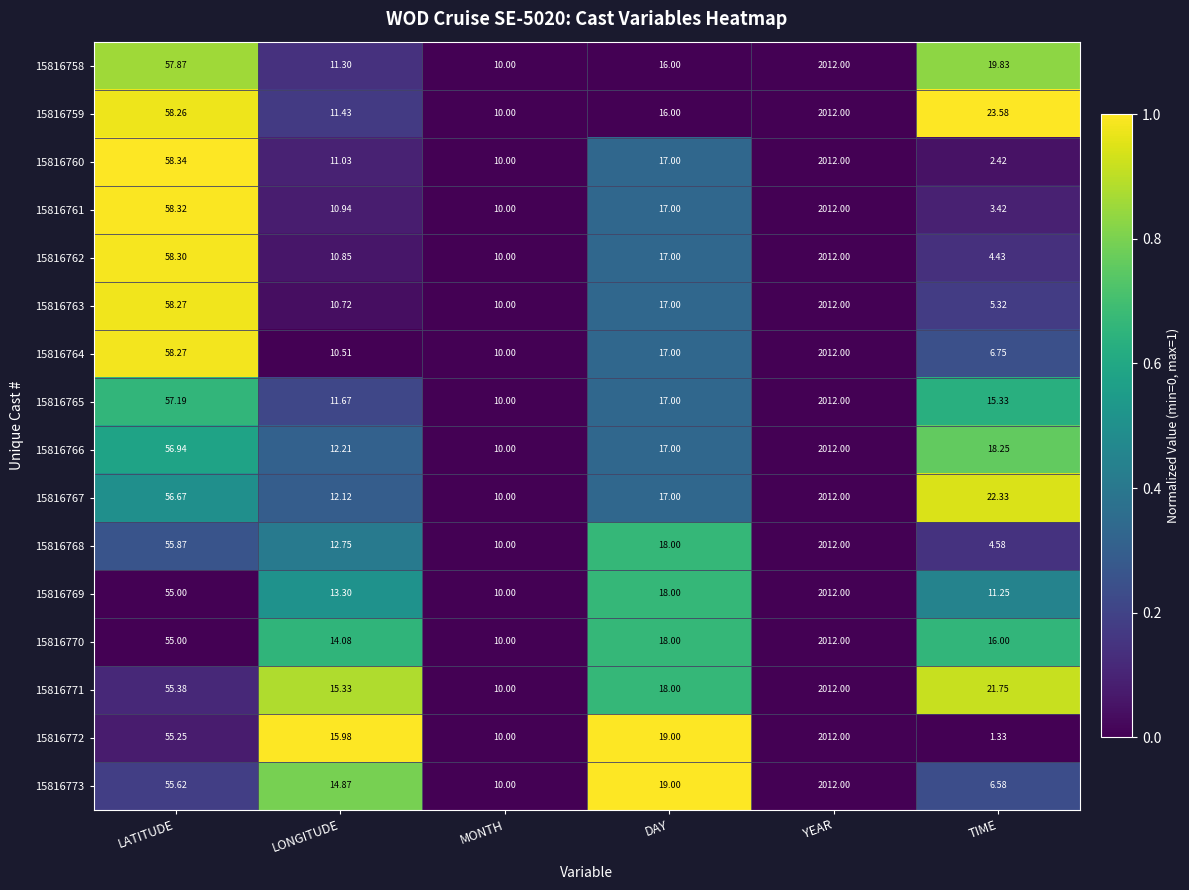

At which category is the sum across all series the highest?

YEAR